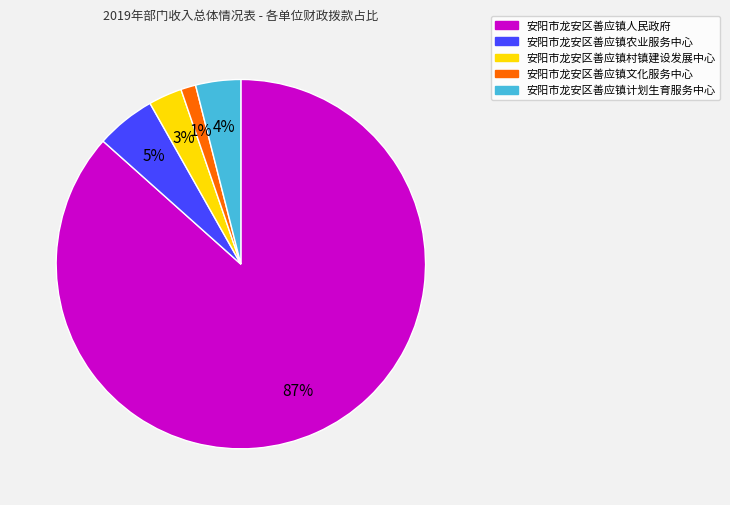

What percentage is the 安阳市龙安区善应镇人民政府 slice, to the nearest percent?

87%